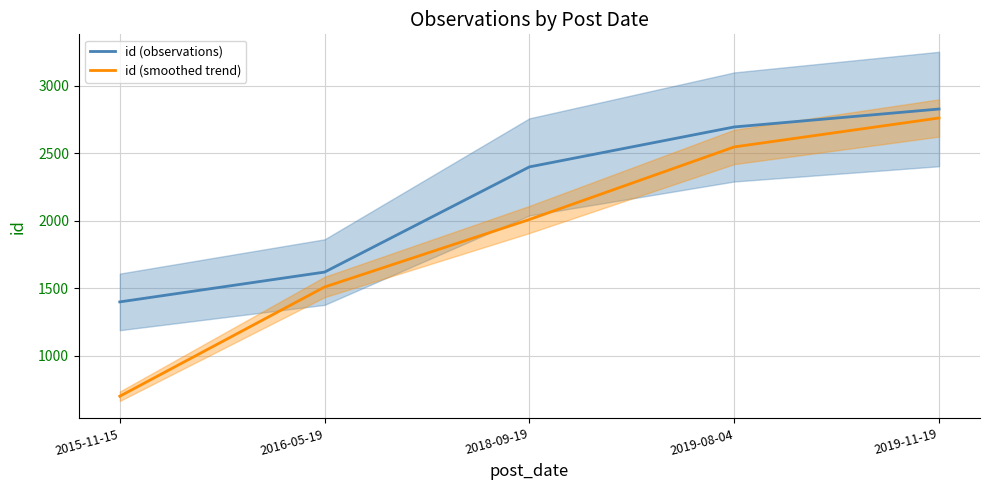

True or false: id (smoothed trend) has a value of 2010.0 at 2018-09-19.

True